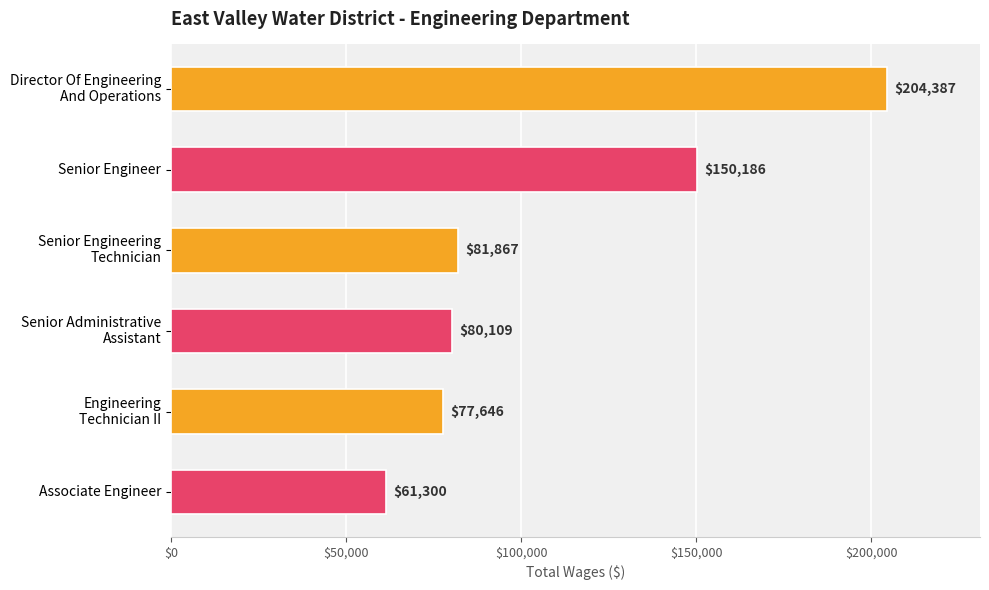

How many bars are there in total?

6